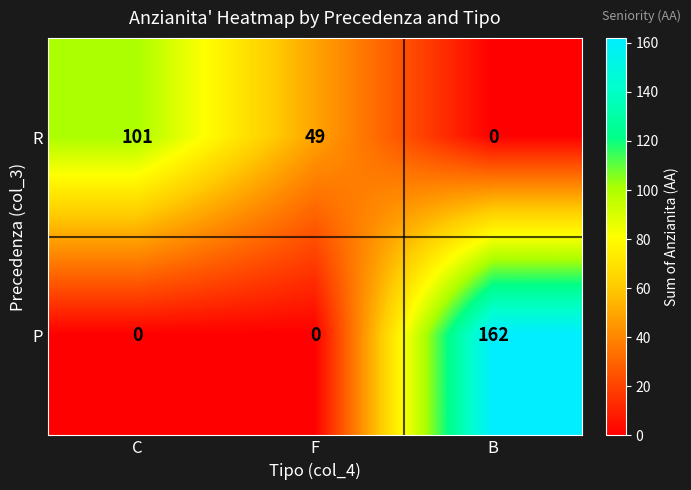

Is it true that P equals 0 at C?

True